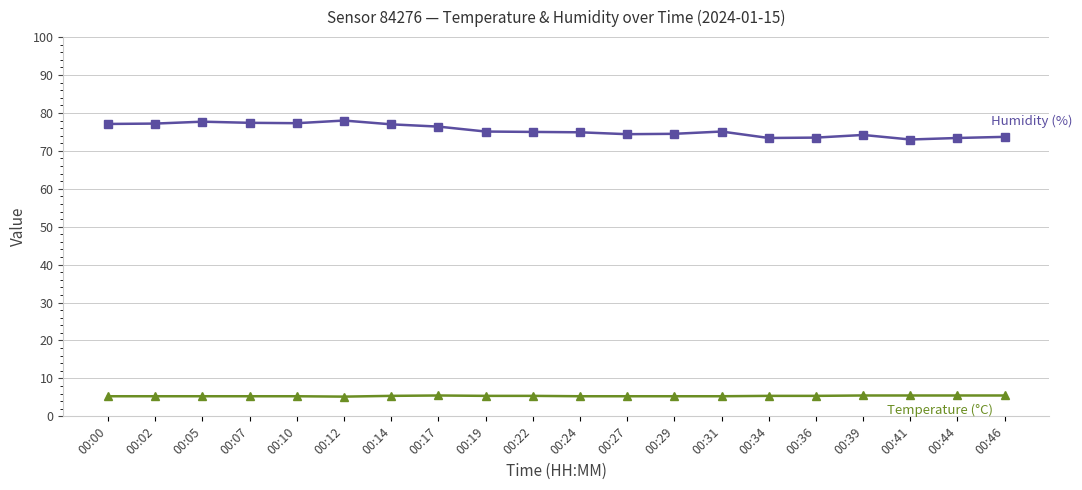

What is the difference between the highest and lowest values at 00:07?

72.1